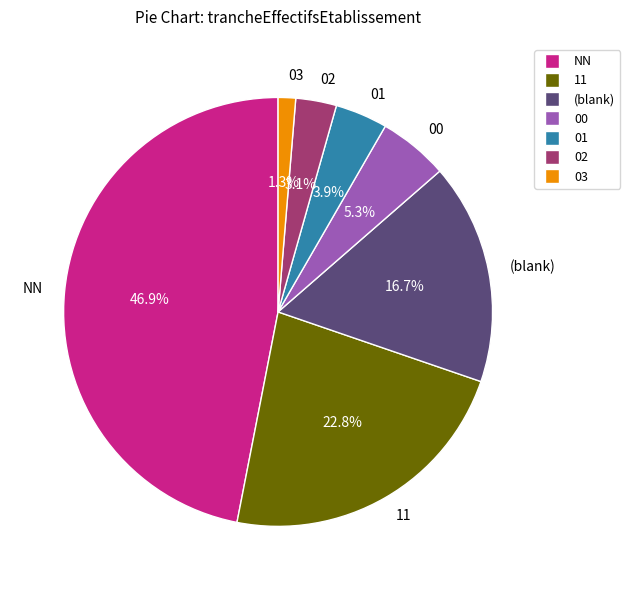

Is the sum of NN and 01 greater than half?

Yes